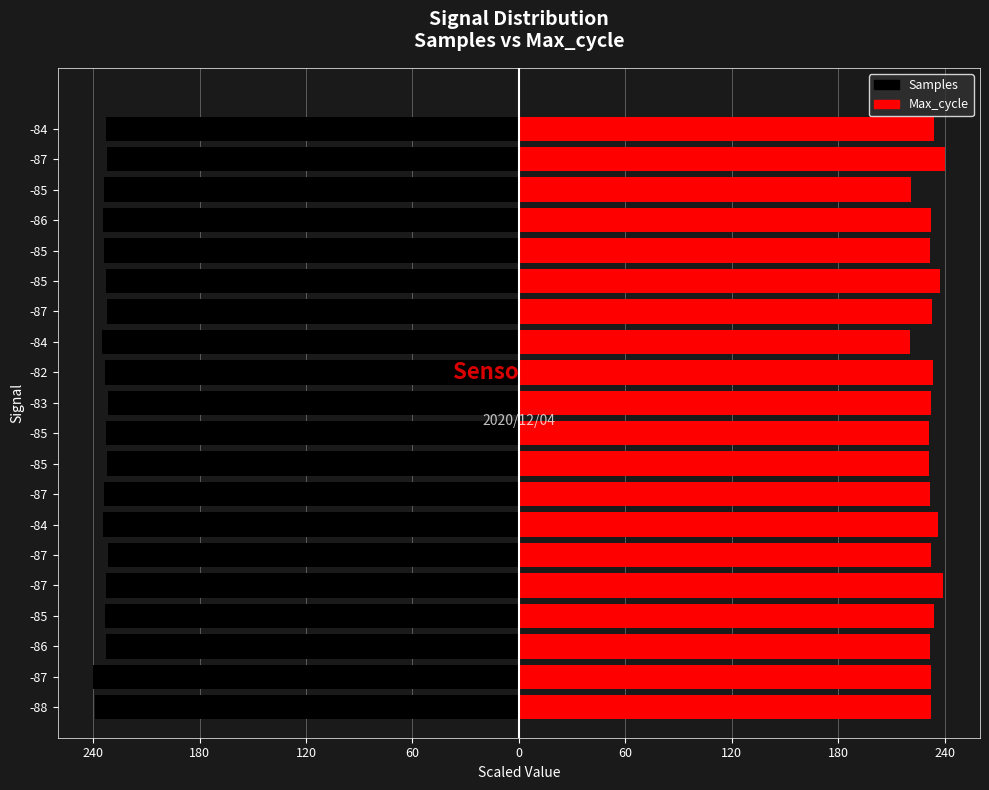

How many bars are there in each group?

2